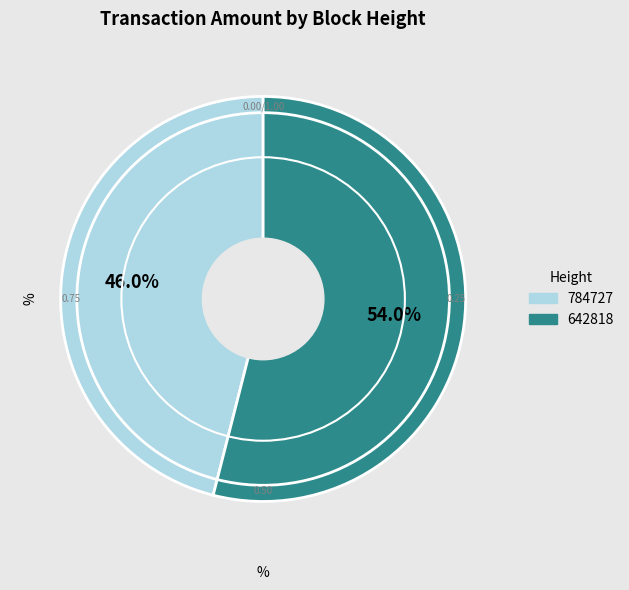

Rank the categories by value from highest to lowest.

642818, 784727